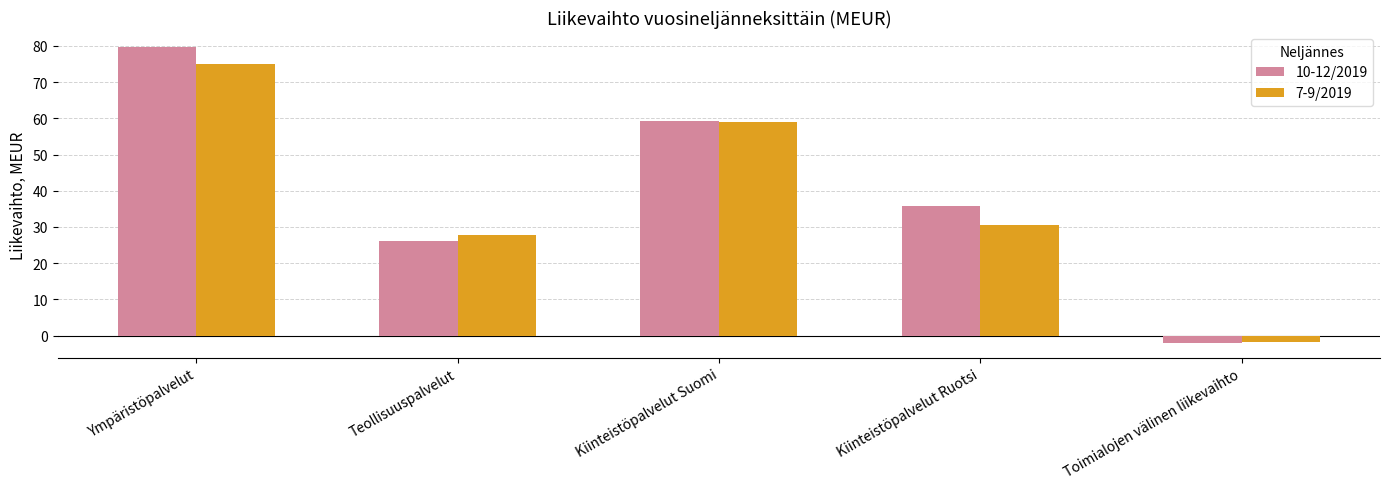

At how many categories does at least one series exceed 54?

2